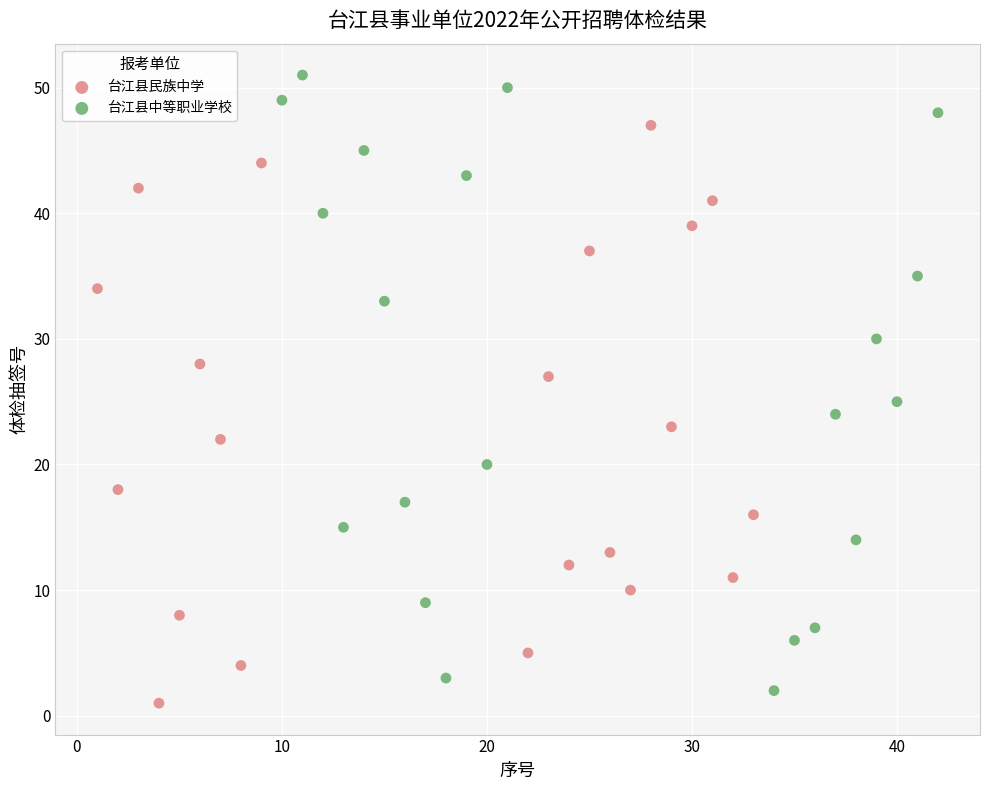

Which series has the widest spread of Y values?

台江县中等职业学校